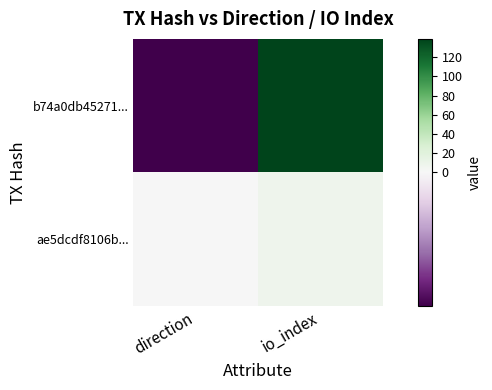

Which series changed the most between direction and io_index?

b74a0db45271...